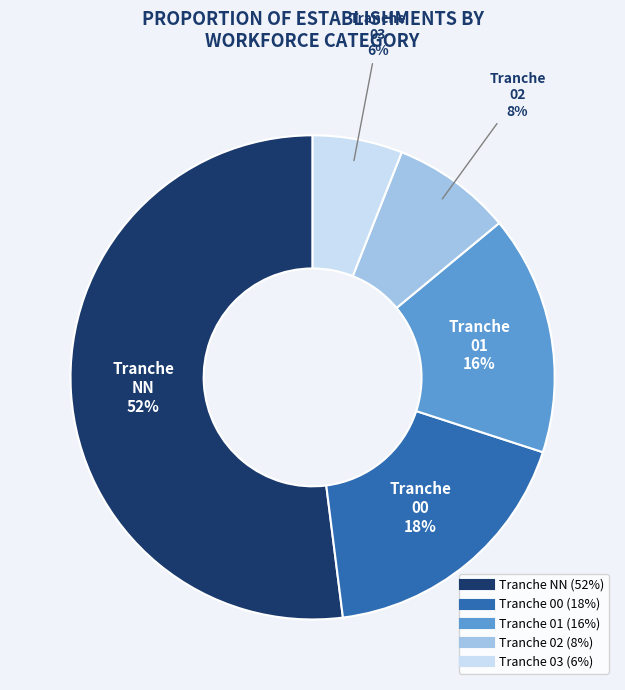

To the nearest percent, what is the average slice percentage?

20%